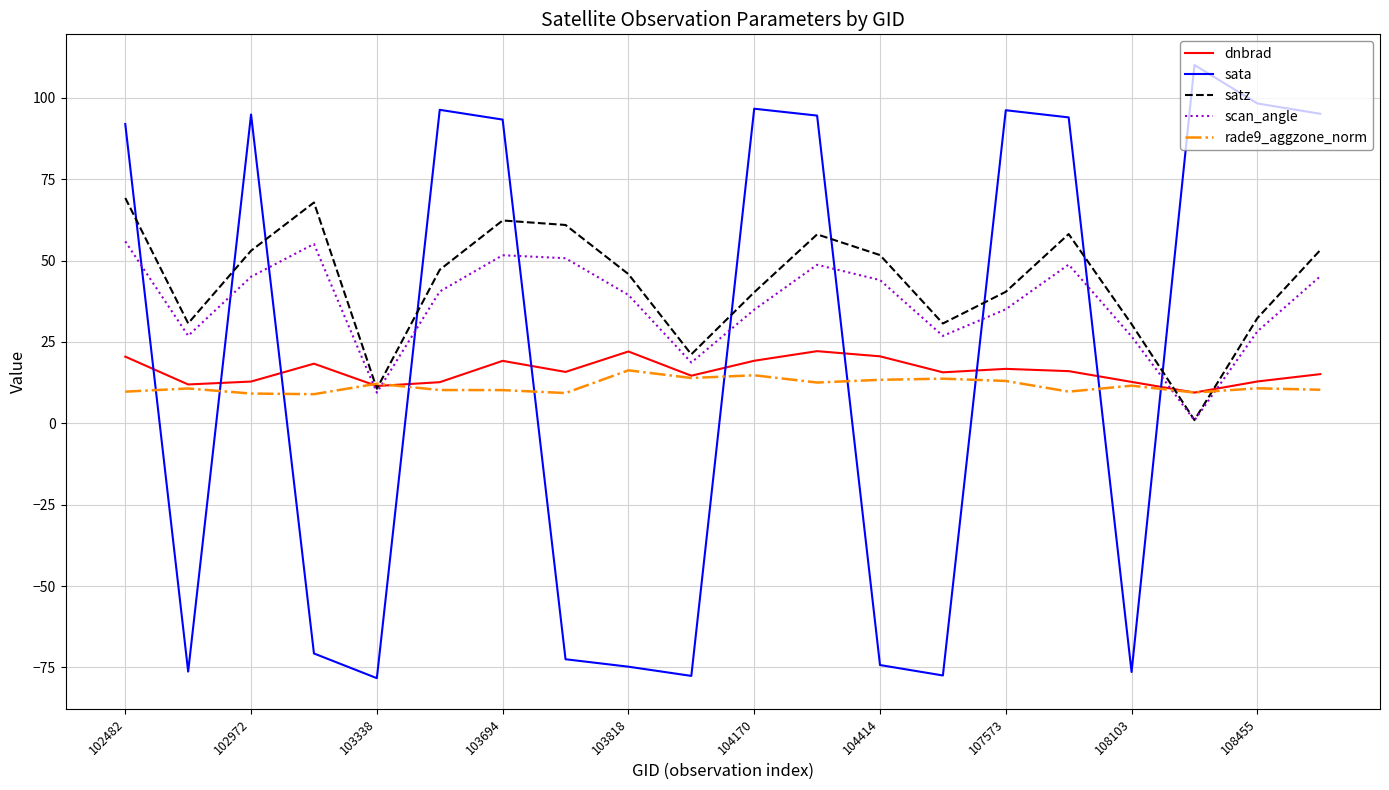

What is the maximum value shown in the chart?

110.1